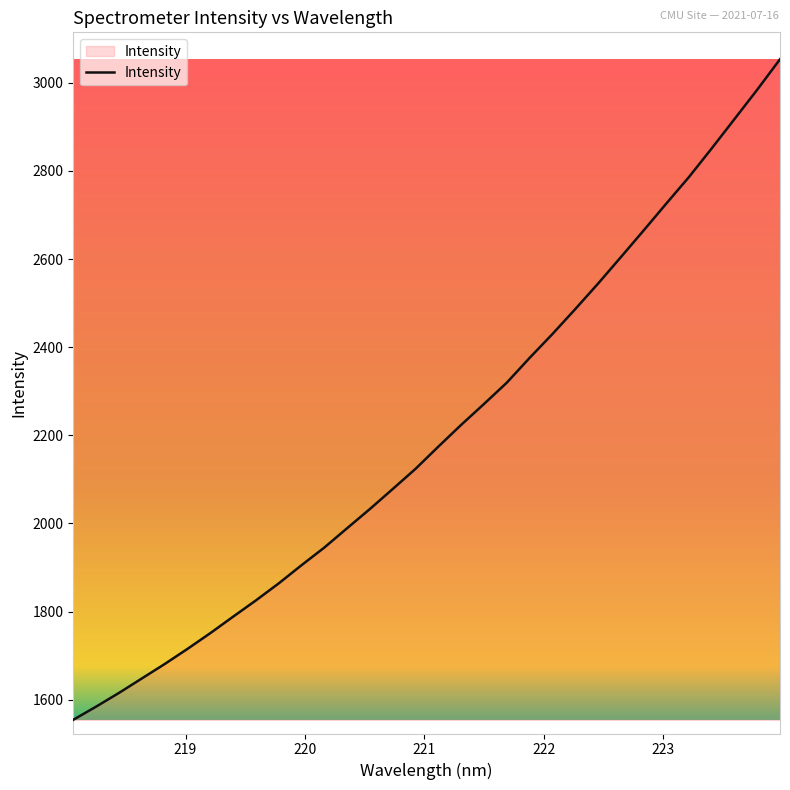

What is the smallest value displayed?

1554.6